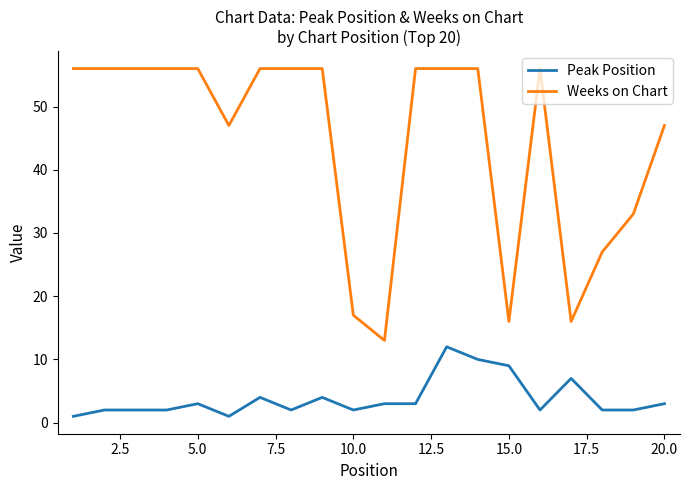

True or false: Weeks on Chart and Peak Position cross at least once.

False